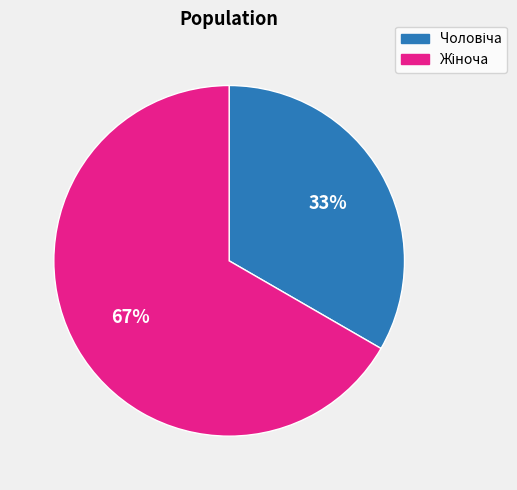

Which slice represents more than half of the pie?

Жіноча